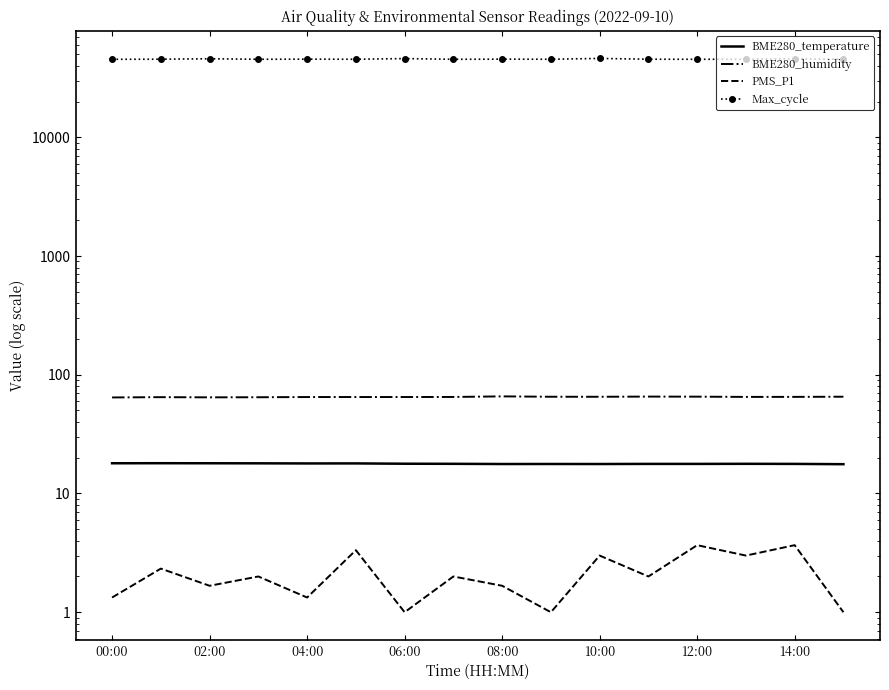

True or false: PMS_P1 and Max_cycle intersect in this chart.

False